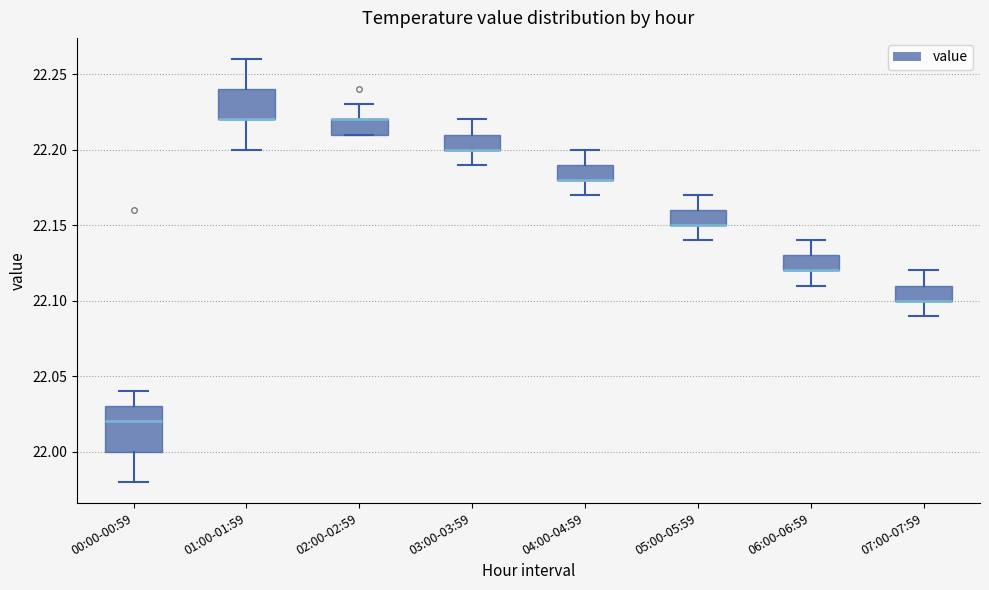

Reading left to right, transcribe this box plot: for each box, give where its median line is, the range the box spans, and where its two whiskers end, as read against the y-axis. The values are not printed on the chart, so give them approximately, as read against the axis.

00:00-00:59: median 22.02, box 22.00 to 22.03, whiskers 21.98 to 22.04
01:00-01:59: median 22.22 (drawn on the box's lower edge), box 22.22 to 22.24, whiskers 22.20 to 22.26
02:00-02:59: median 22.22 (drawn on the box's upper edge), box 22.21 to 22.22, whiskers 22.21 to 22.23
03:00-03:59: median 22.20 (drawn on the box's lower edge), box 22.20 to 22.21, whiskers 22.19 to 22.22
04:00-04:59: median 22.18 (drawn on the box's lower edge), box 22.18 to 22.19, whiskers 22.17 to 22.20
05:00-05:59: median 22.15 (drawn on the box's lower edge), box 22.15 to 22.16, whiskers 22.14 to 22.17
06:00-06:59: median 22.12 (drawn on the box's lower edge), box 22.12 to 22.13, whiskers 22.11 to 22.14
07:00-07:59: median 22.10 (drawn on the box's lower edge), box 22.10 to 22.11, whiskers 22.09 to 22.12